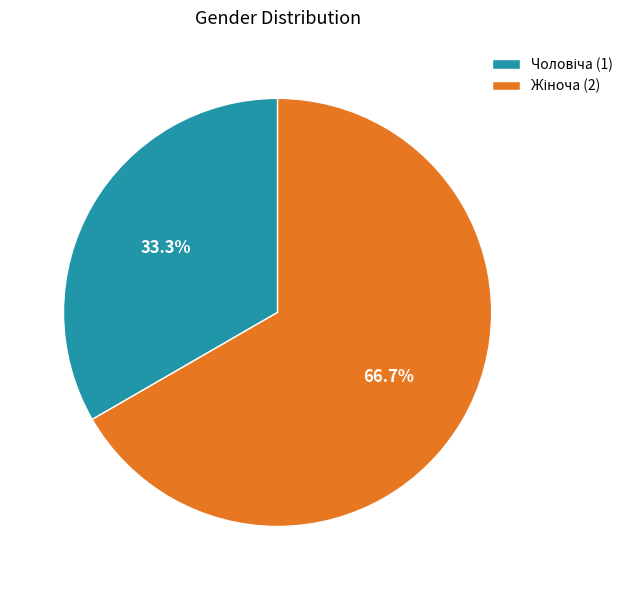

Is there any slice that represents more than half of the pie?

Yes